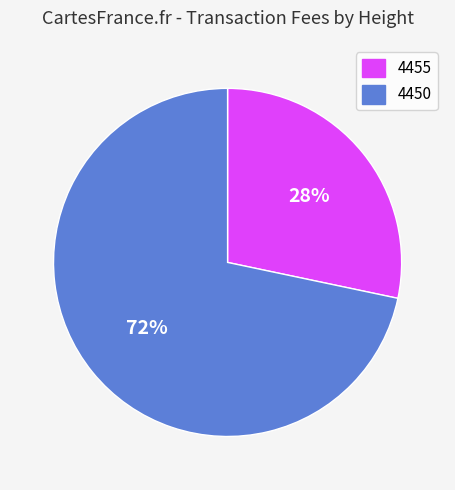

True or false: 4455 accounts for 28% of the total.

True